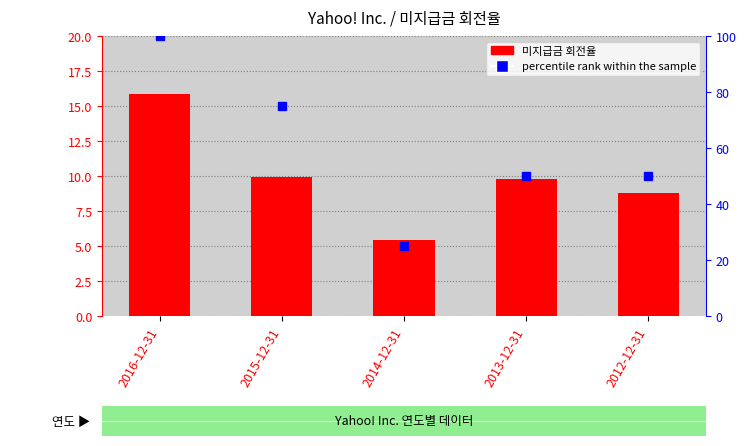

Which category has the highest value across all series?

2016-12-31